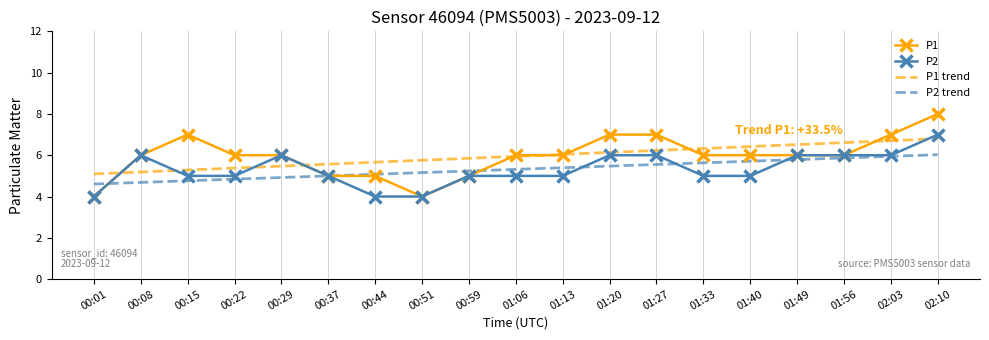

What is the lowest value of the P2 series?

4.0